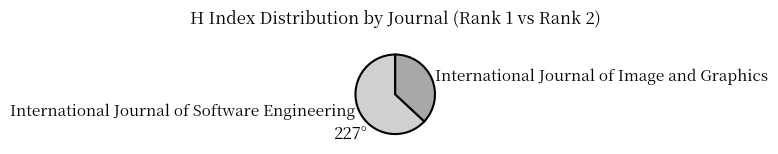

What is the ratio of the value at International Journal of Software Engineering to the value at International Journal of Image and Graphics?

1.7